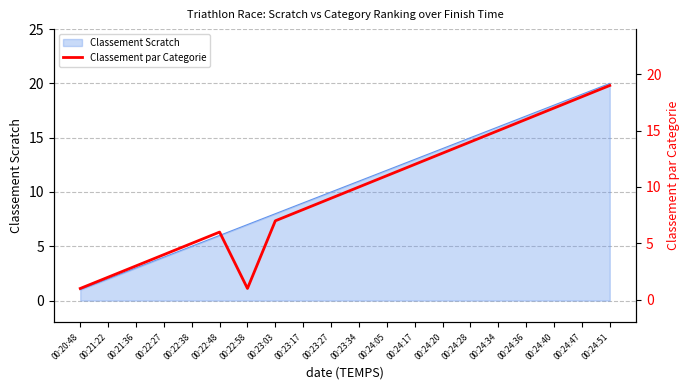

Which has a higher value, 00:24:36 or 00:20:48?

00:24:36